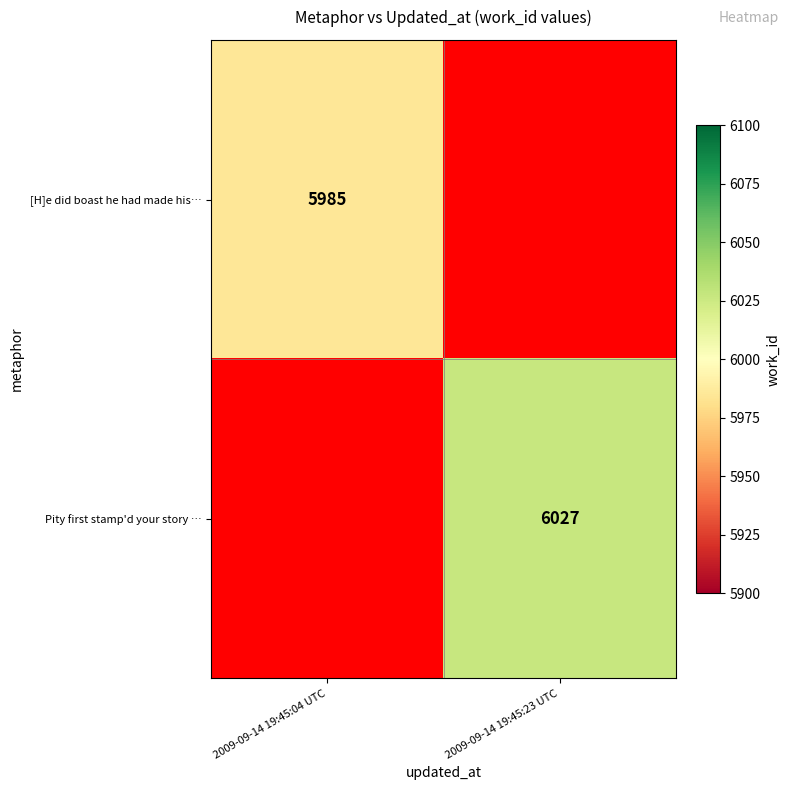

Is it true that [H]e did boast he had made his… equals 3063 at 2009-09-14 19:45:04 UTC?

False